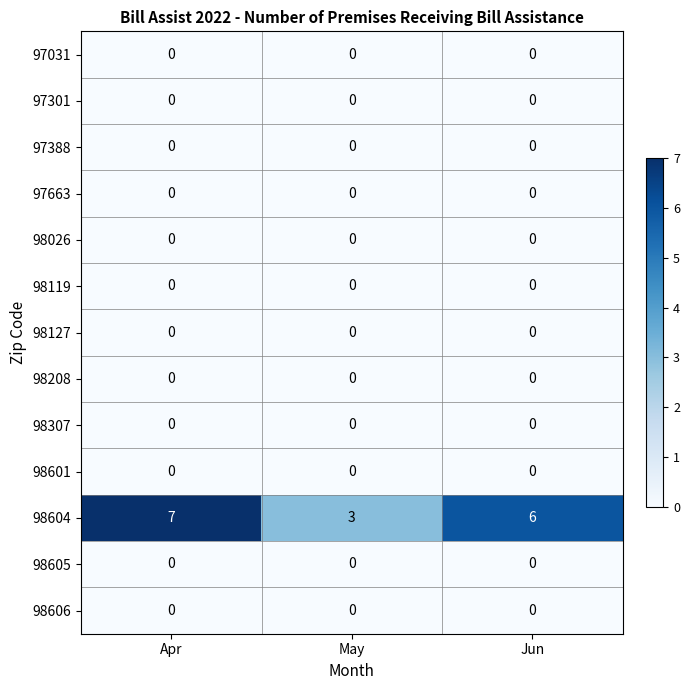

Is it true that 98026 equals 0 at Jun?

True